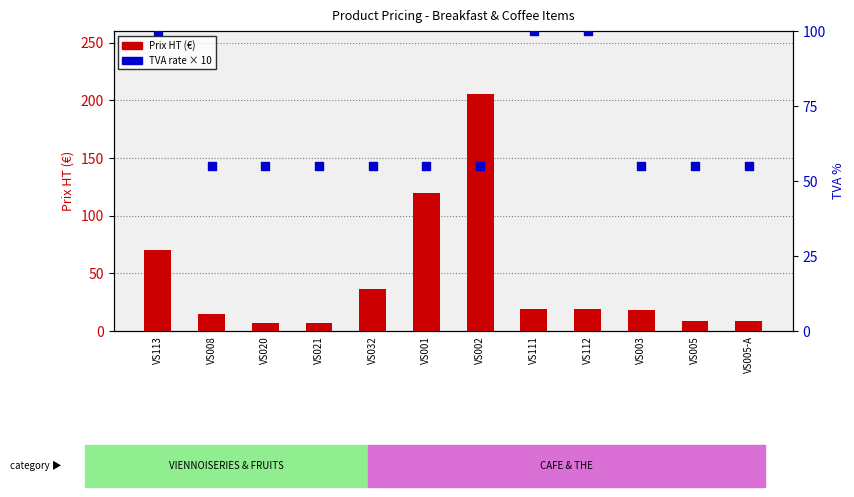

What is the total value across all series at VS001?

175.0